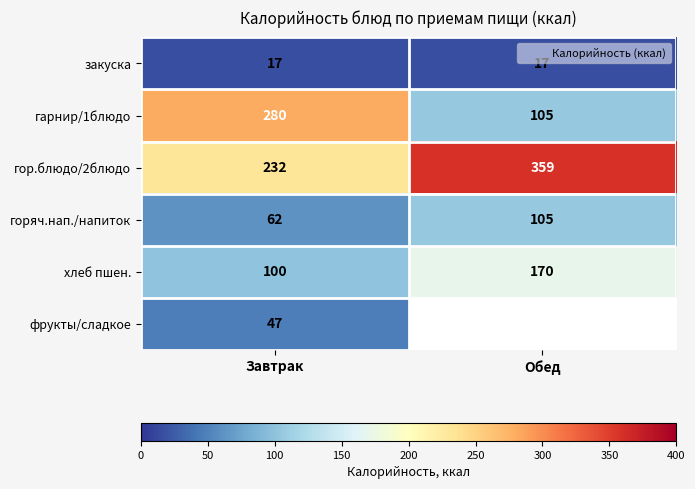

What is the difference between the гор.блюдо/2блюдо values at Обед and Завтрак?

127